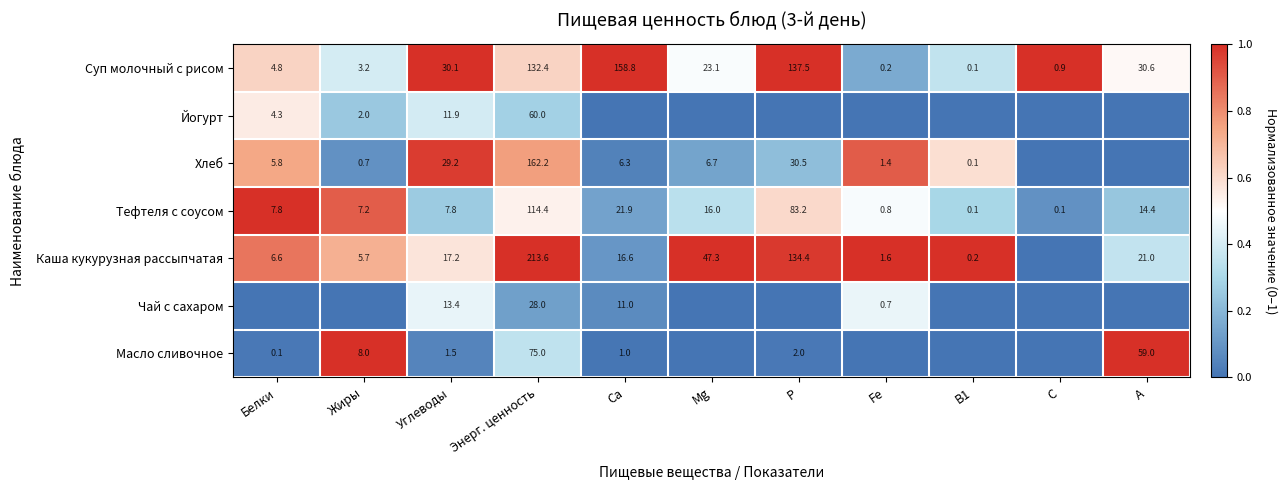

At which label does Суп молочный с рисом first exceed 23?

Углеводы